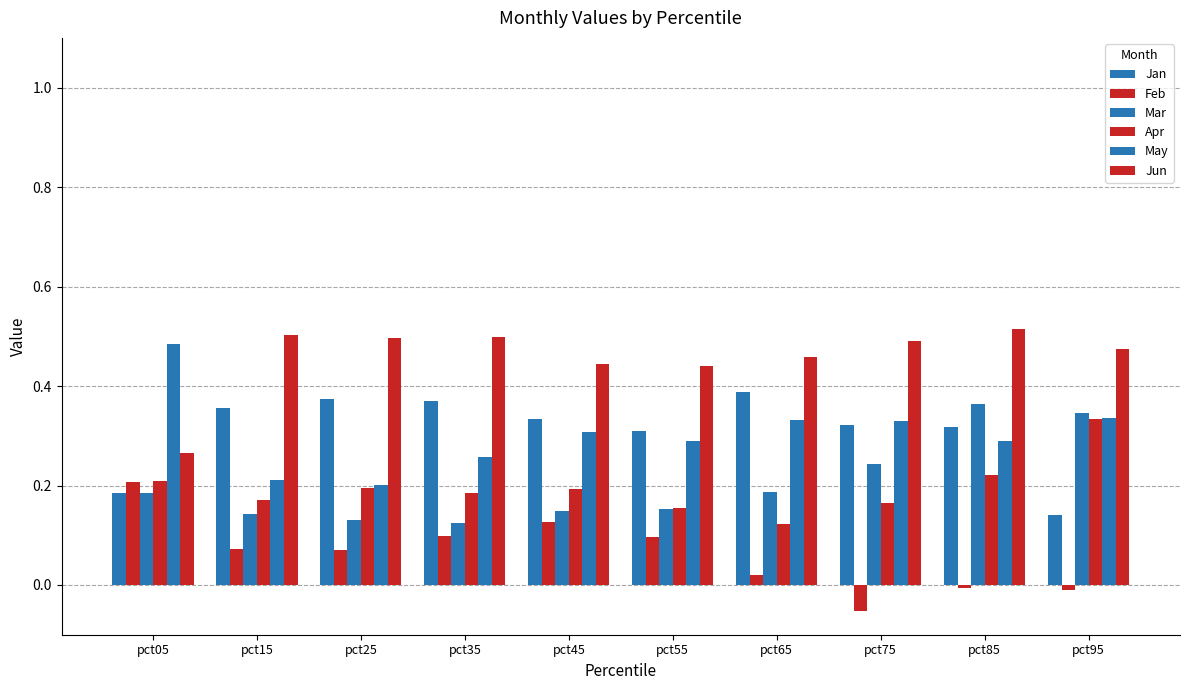

How many bars are there in each group?

6